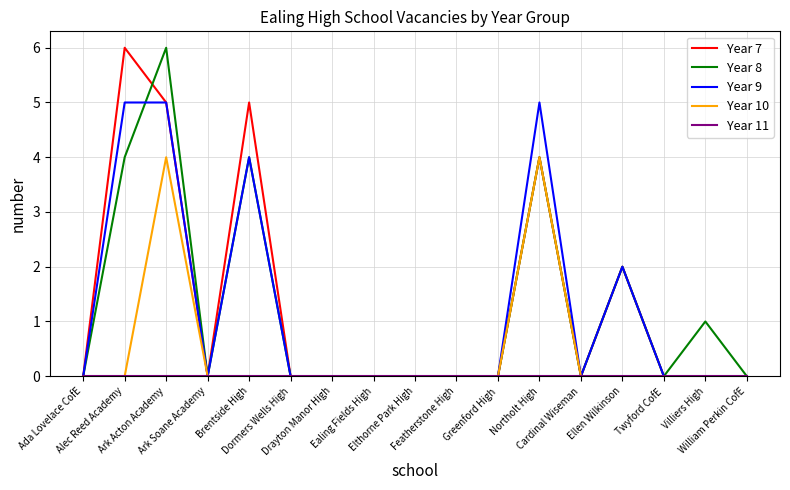

What is the highest value of the Year 9 series?

5